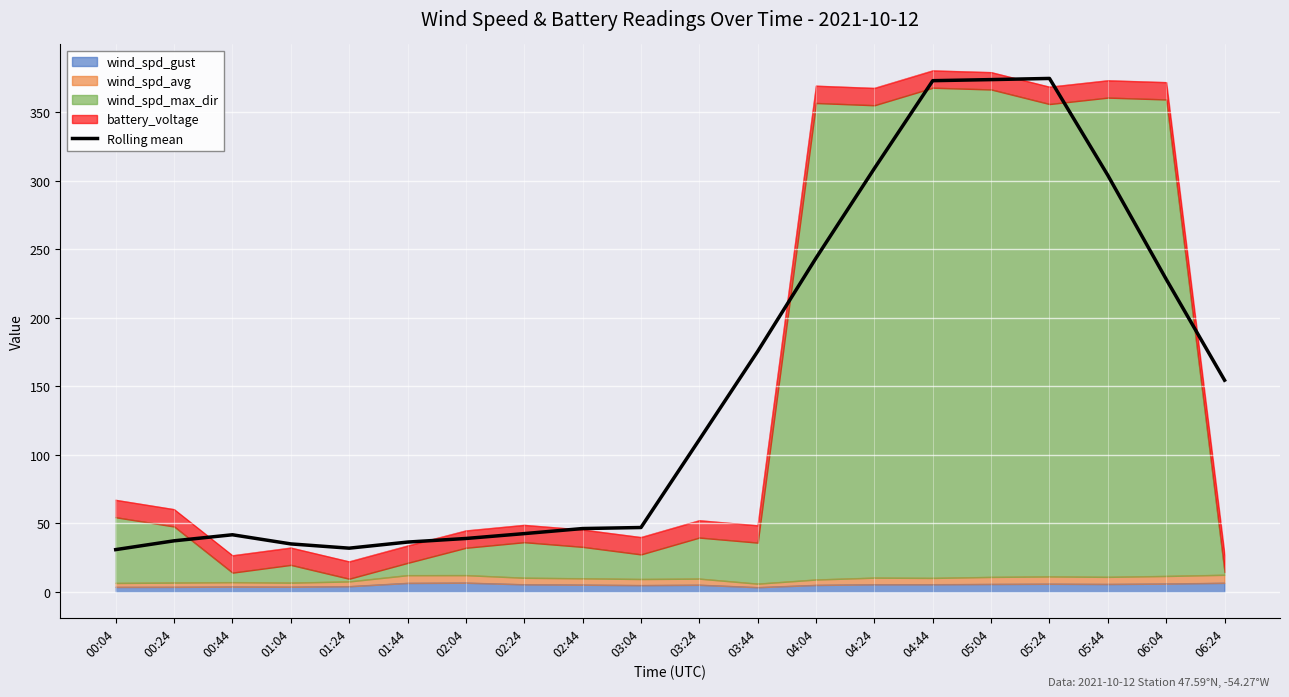

What is the label of the 3rd point from the right?

05:44